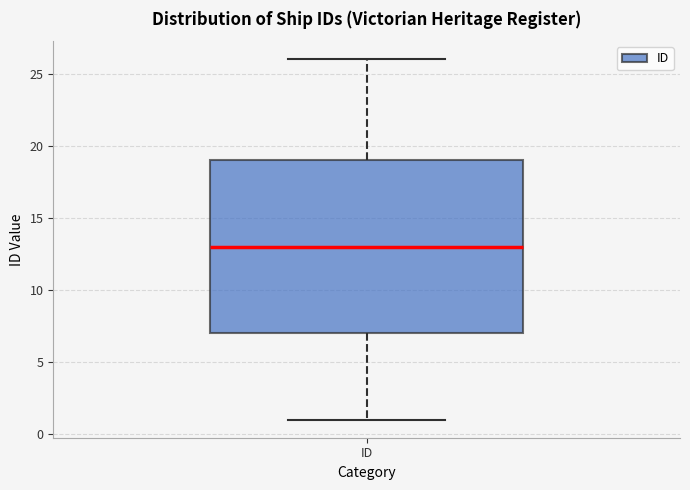

Read this box plot against the y-axis: the position of the median line, the range covered by the box, and the ends of both whiskers. The values are not printed on the chart, so give them approximately, as read against the axis.

median 13, box 7 to 19, whiskers 1 to 26